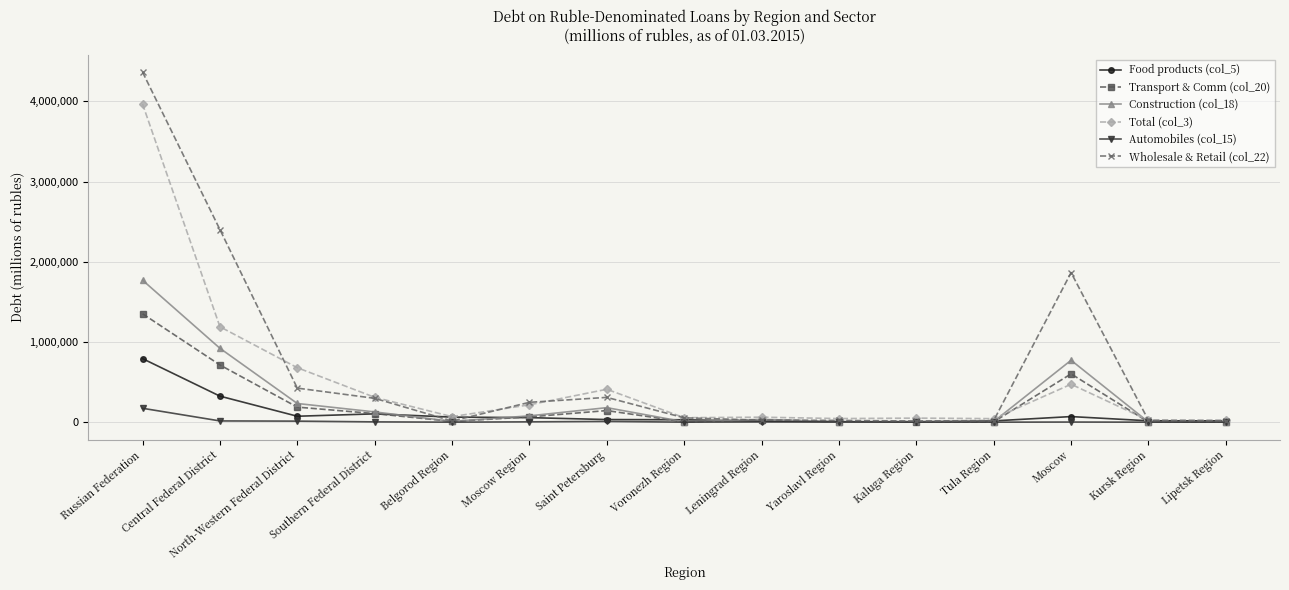

Which series has the largest range (max minus min)?

Wholesale & Retail (col_22)